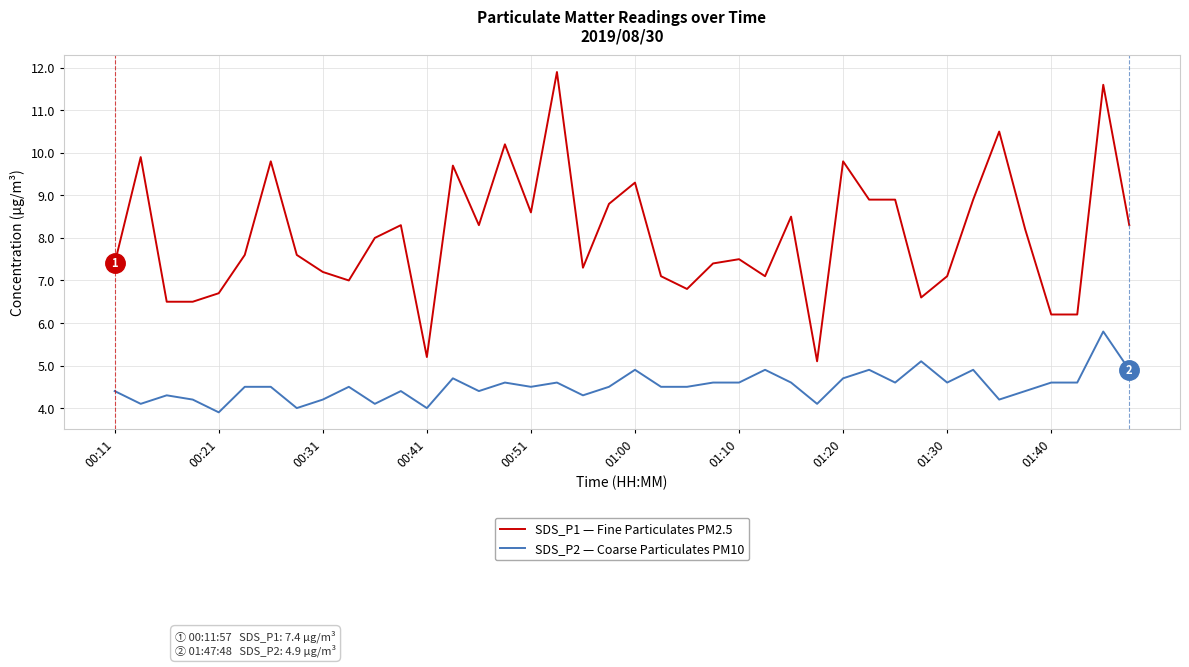

How many distinct data groups are displayed?

2